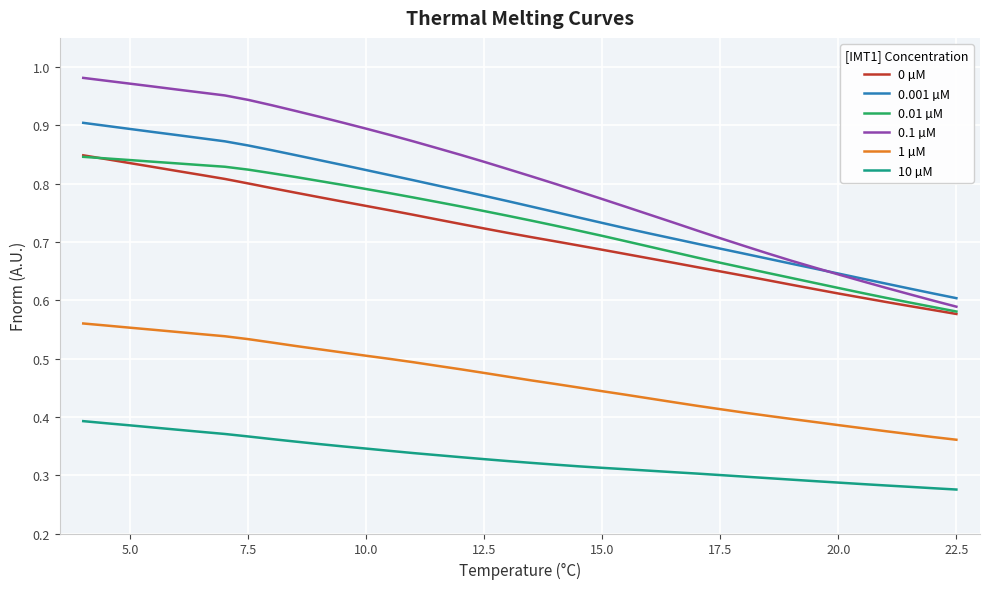

Which series has the widest spread of values?

0.1 µM